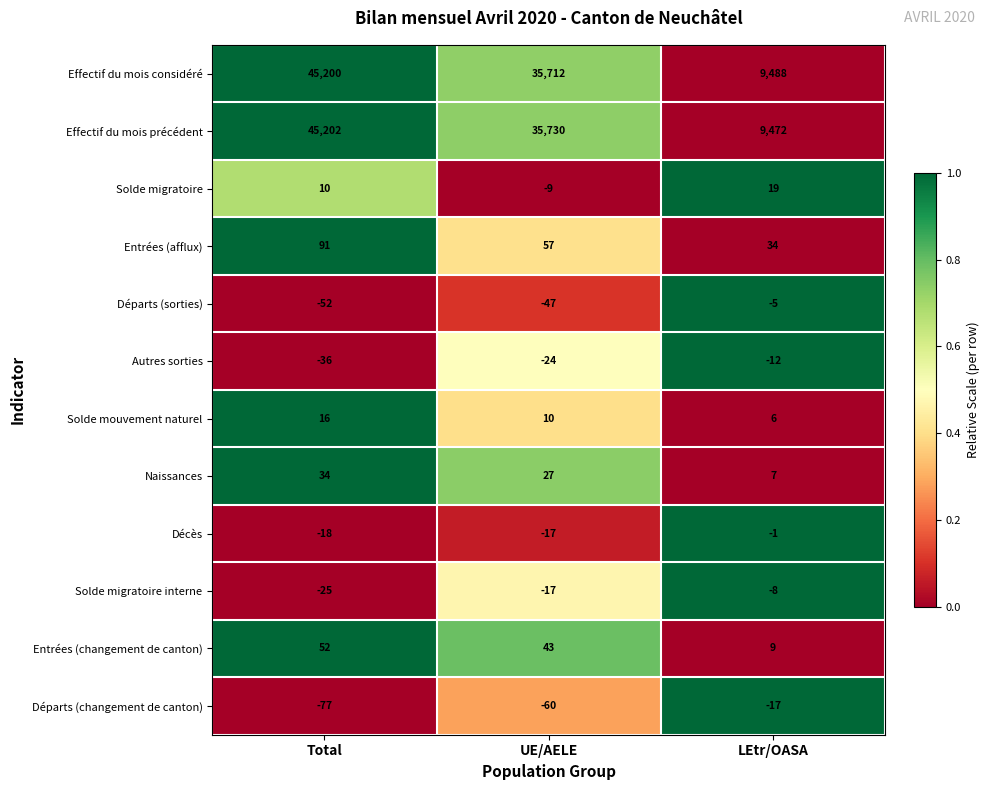

Which series changed the most between Total and LEtr/OASA?

Effectif du mois précédent